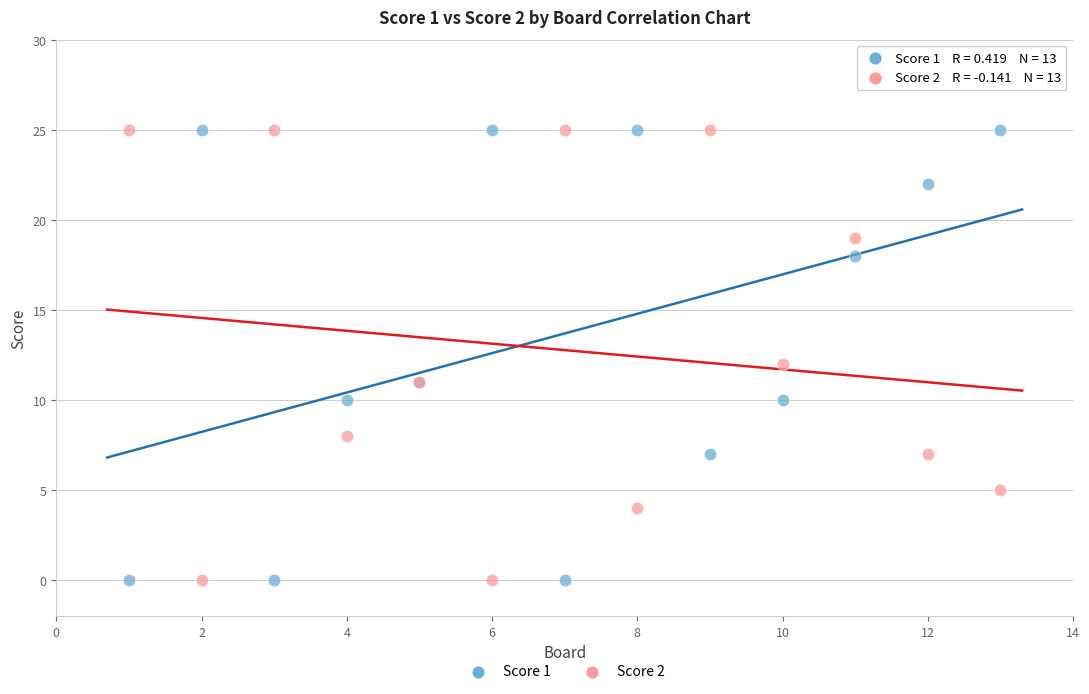

What is the X range (max minus min) for the scatter plot?

12